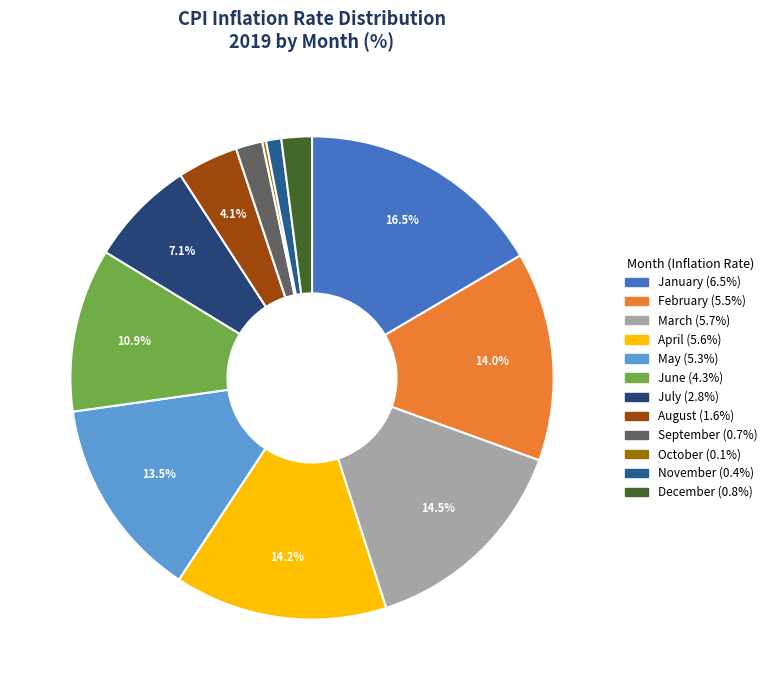

How many segments does this pie chart have?

12